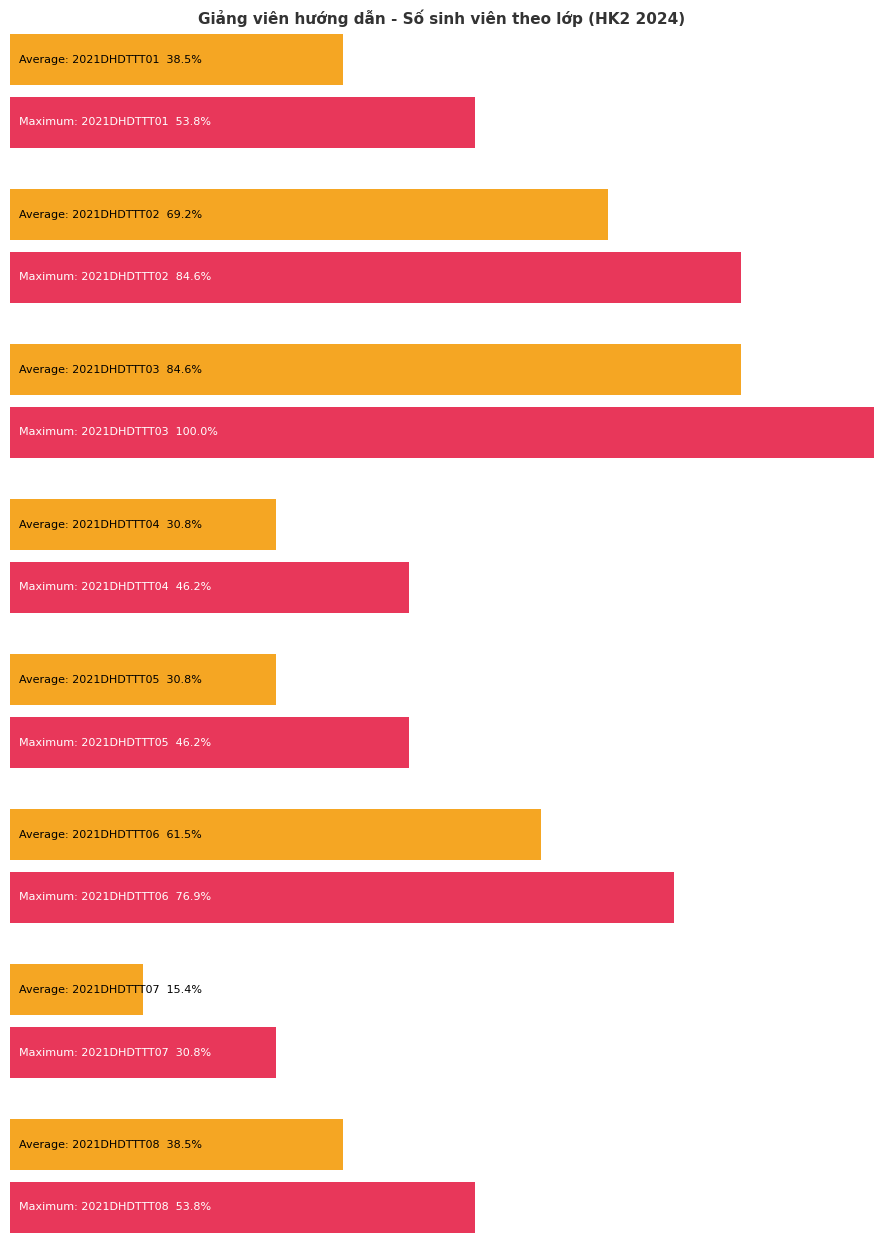

True or false: Maximum utilization has a value of 46 at Bùi Thị Thu Hà.

False